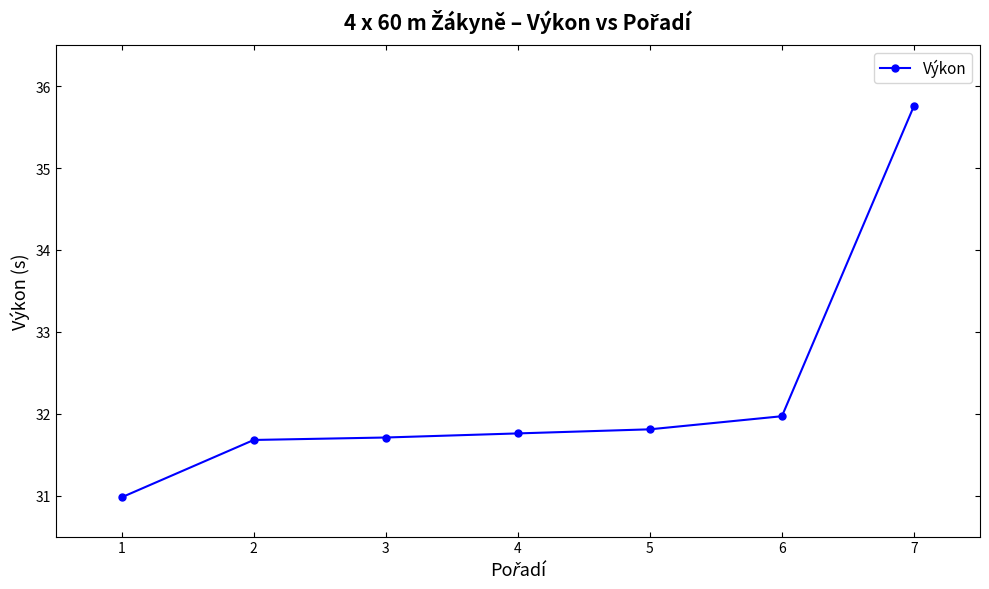

Approximately how many times larger is the value at 3 compared to 5?

1.0